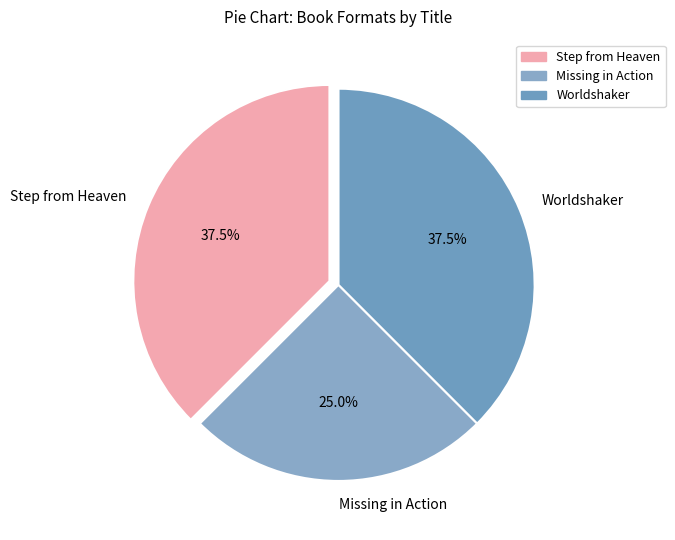

Count the number of slices in the pie.

3